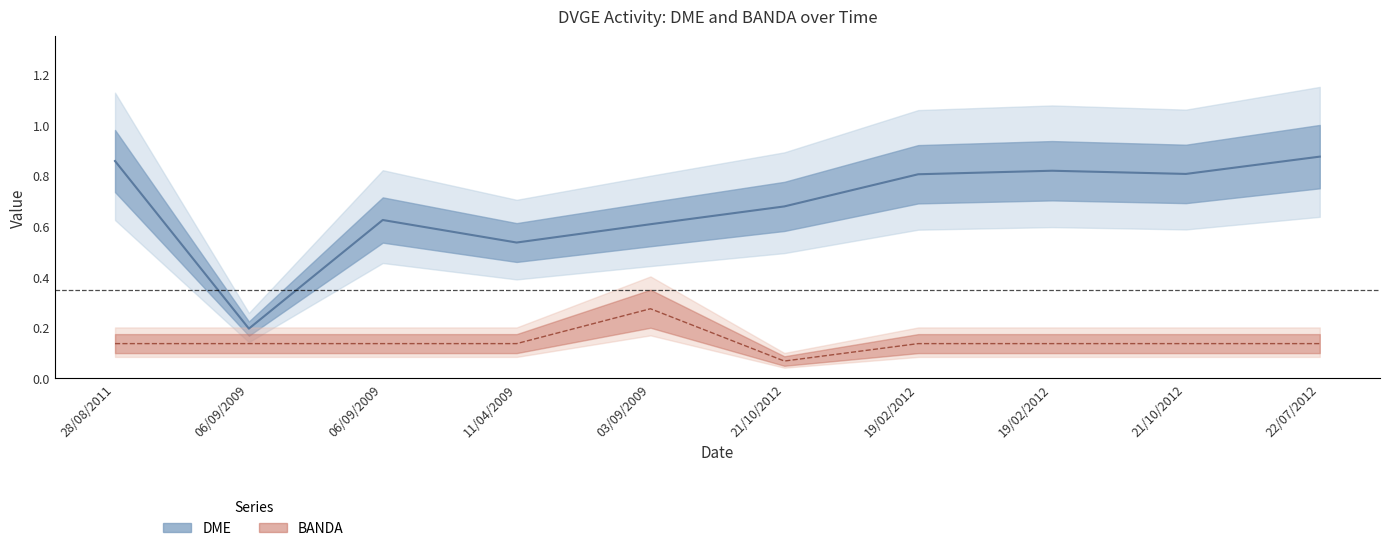

Where is the first local maximum for DME?

06/09/2009